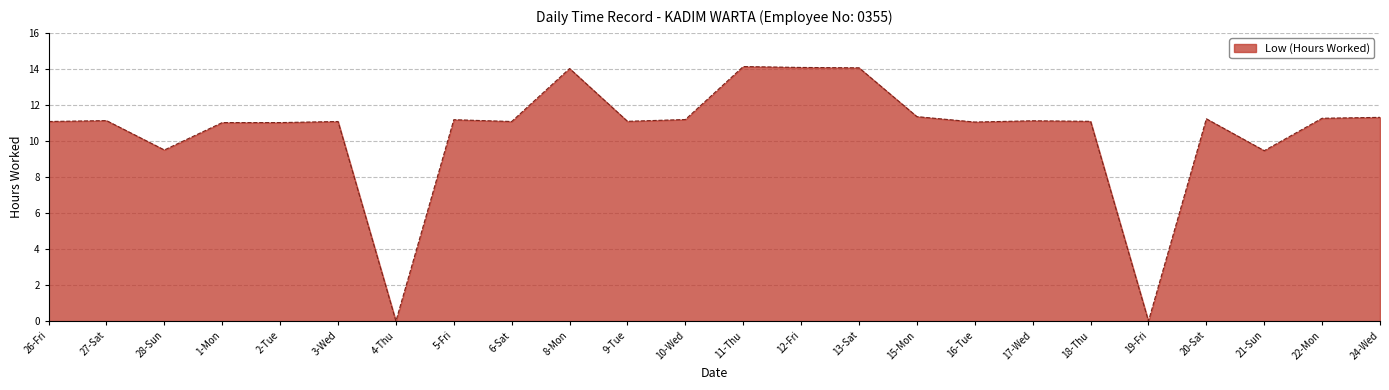

What is the ratio of the value at 18-Thu to the value at 27-Sat?

1.0